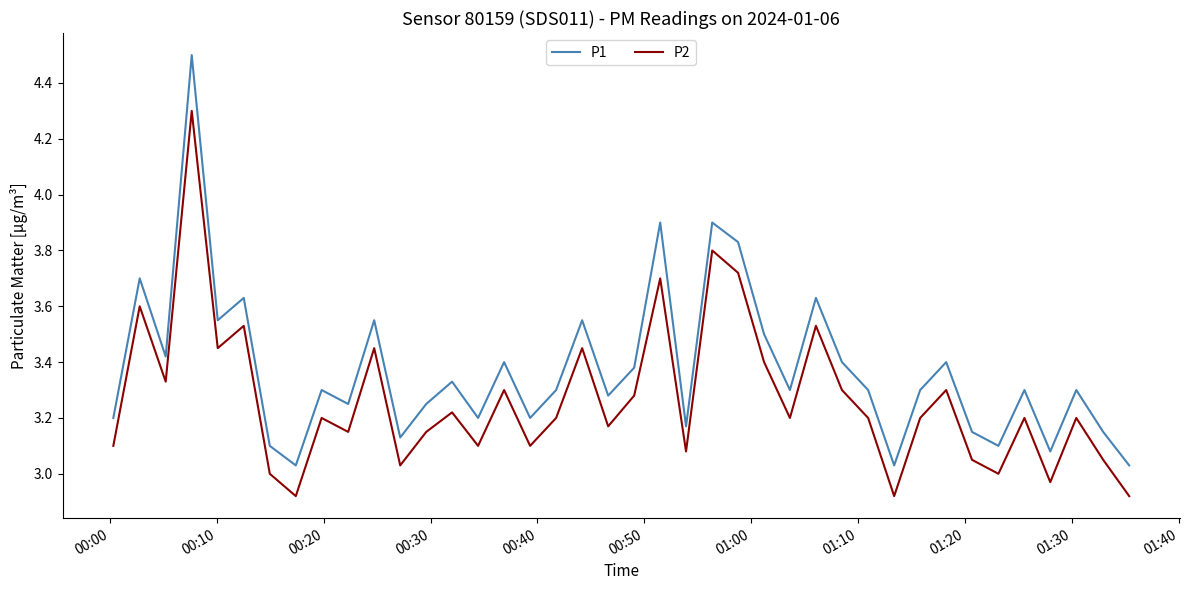

Rank the series by their maximum value, from lowest to highest.

P2, P1